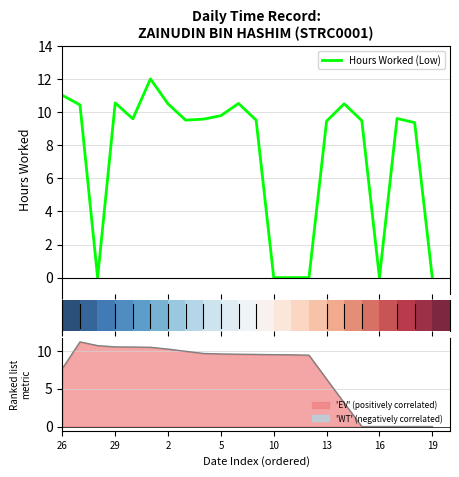

Is it true that 'EV' (positively correlated) equals 9.5 at 10?

True